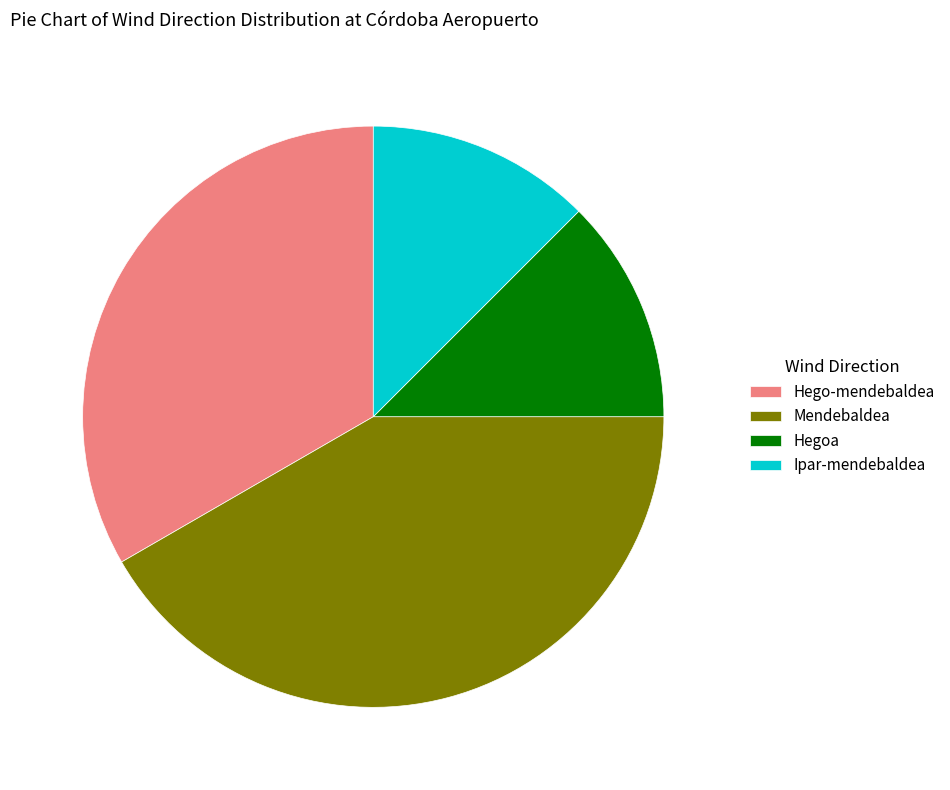

Do Mendebaldea and Ipar-mendebaldea together represent more than half of the pie?

Yes